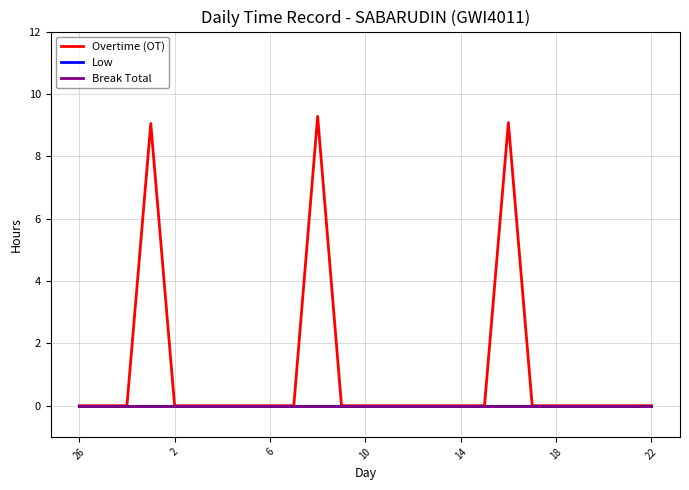

True or false: Break Total and Low intersect in this chart.

False